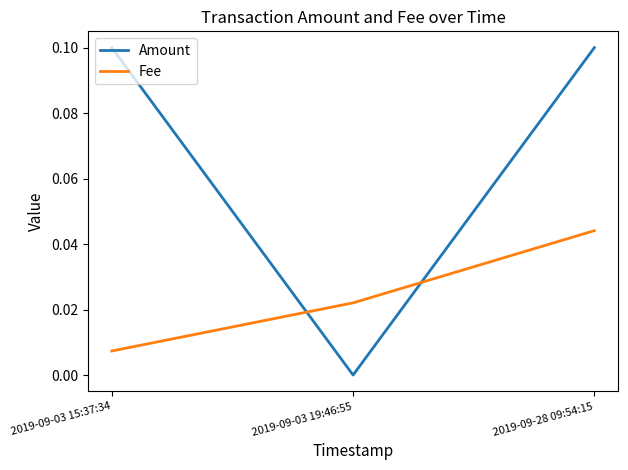

List the series in order of their overall mean, lowest first.

Fee, Amount